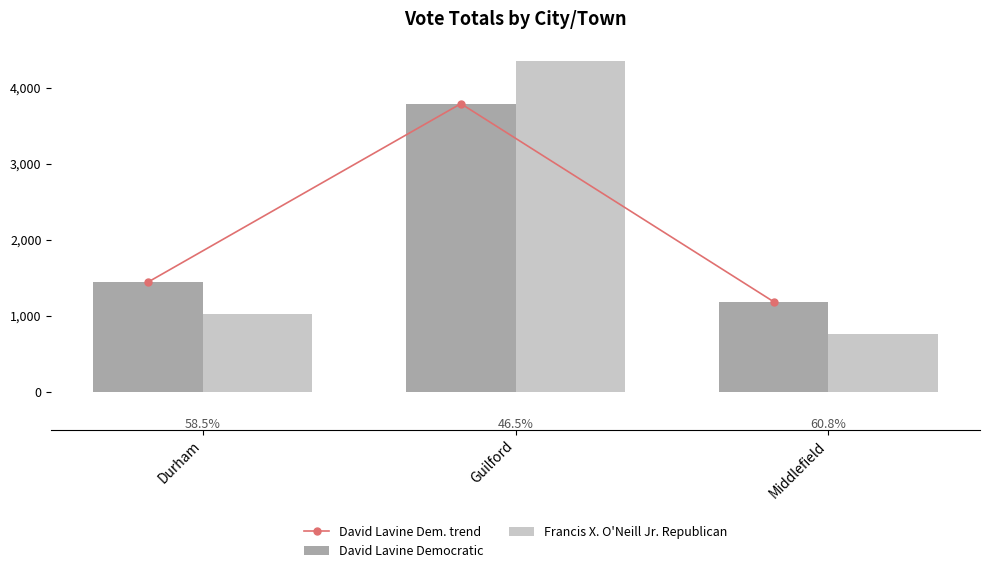

At which category is the sum across all series the highest?

Guilford